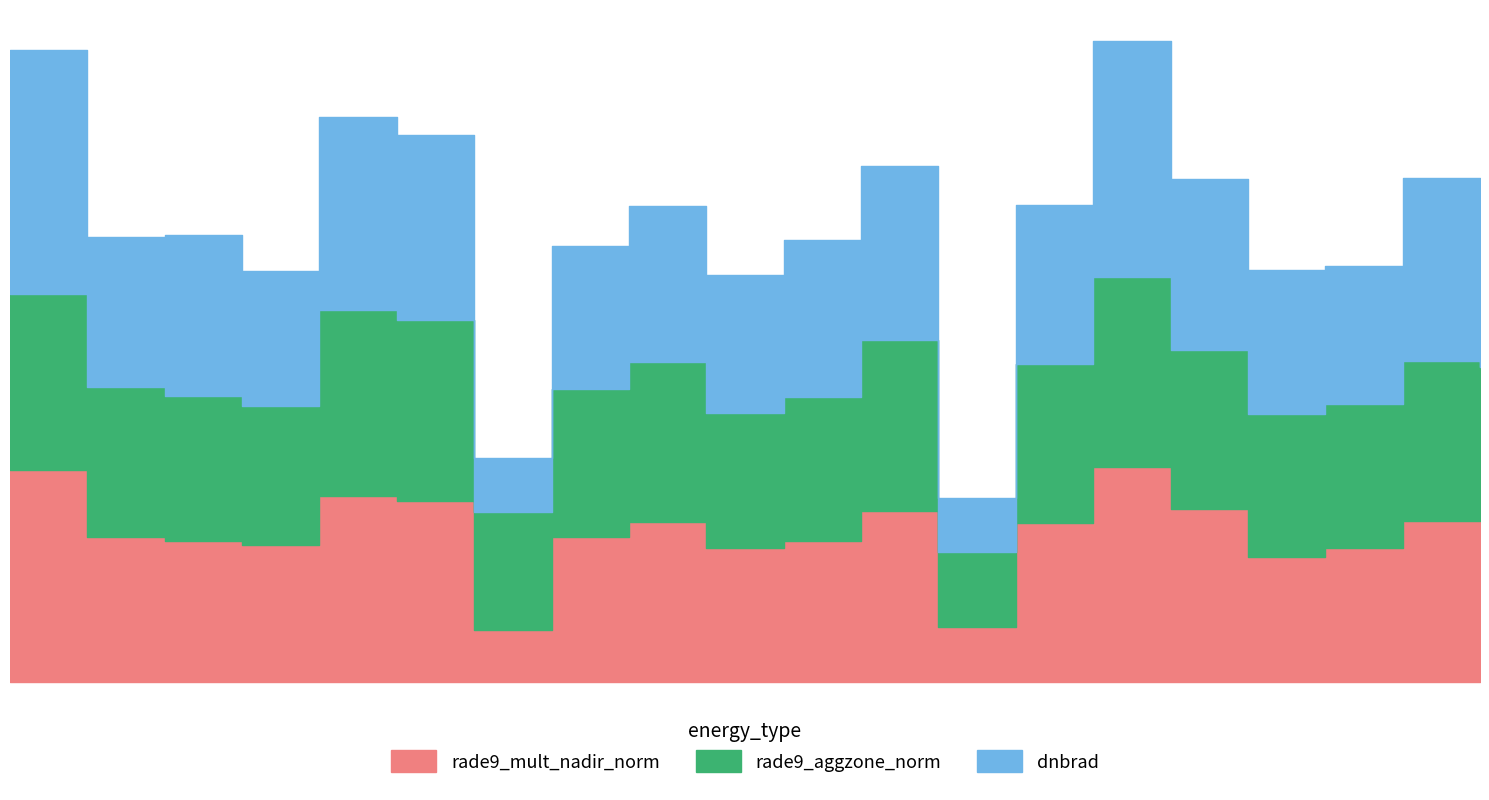

What is the difference between the highest and lowest values at 106852?

6.4